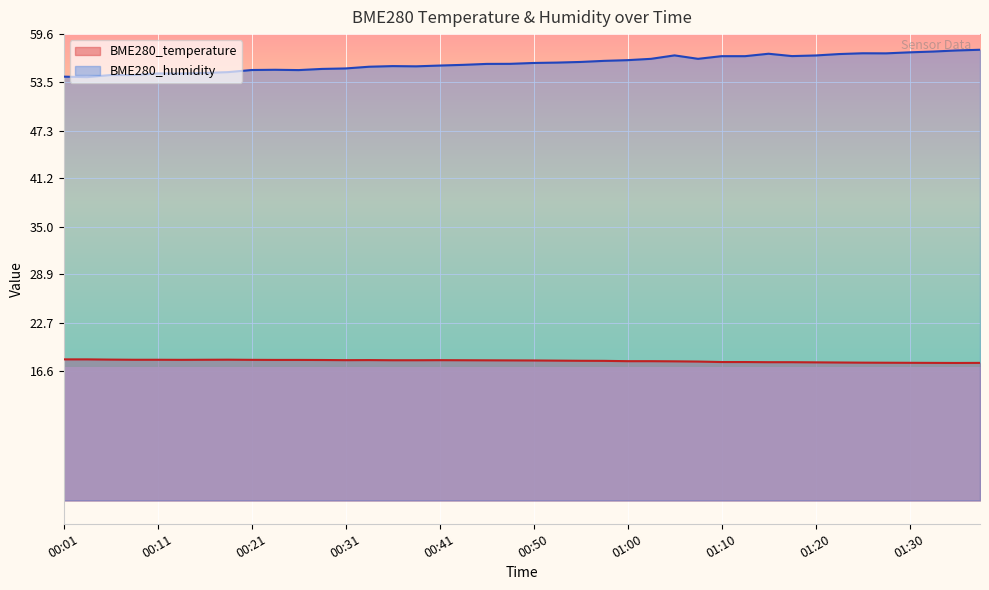

What is the label of the 38th point from the left?

01:32